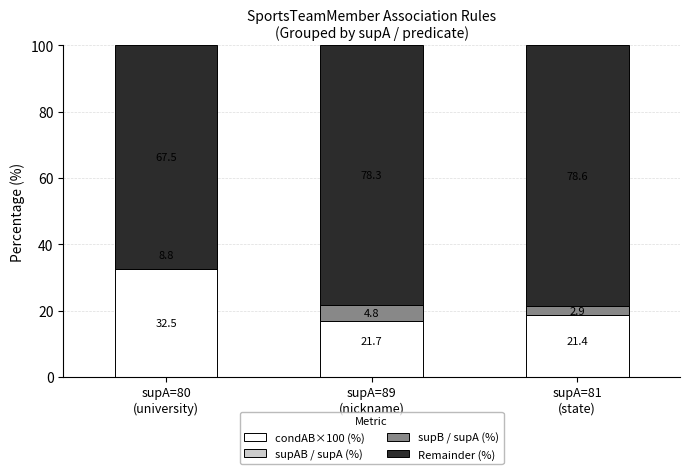

How many values in the Remainder (%) series are below 78?

1